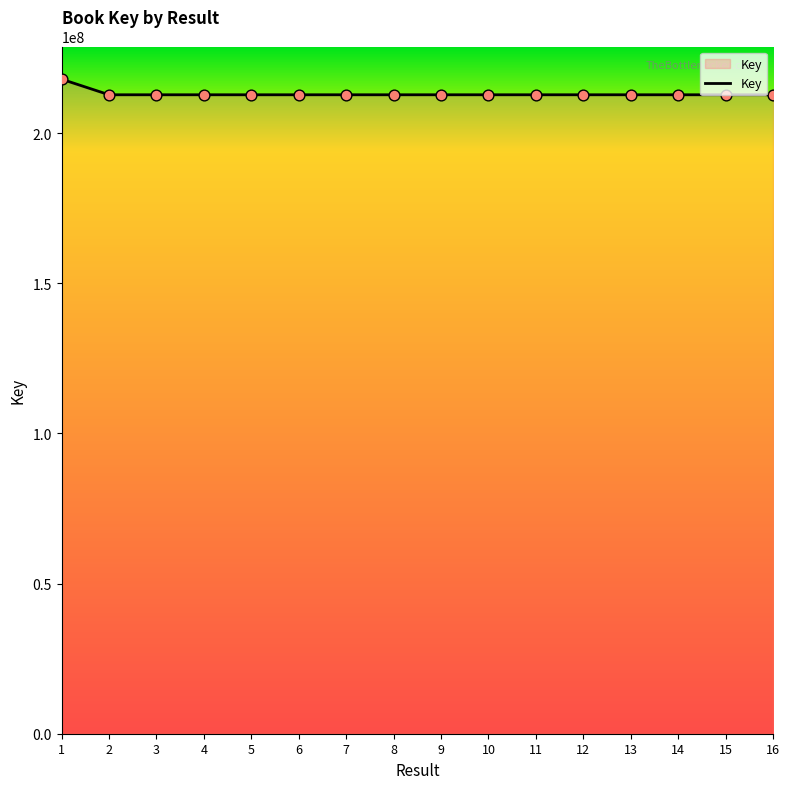

Between 1 and 14, which is larger?

1